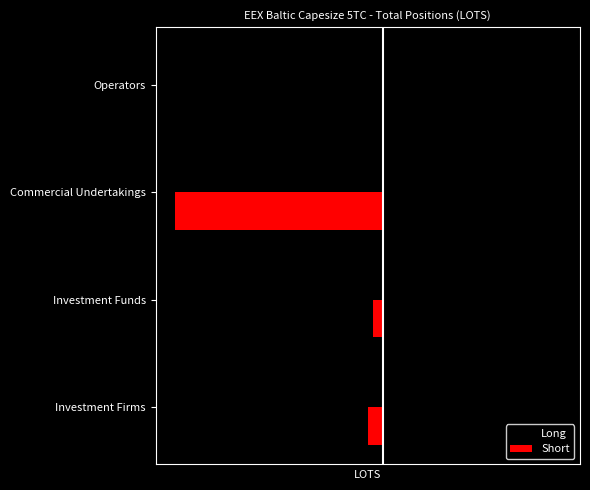

Reading left to right, transcribe all the data shown in this chart.

Long: 3063.6	14816.3	37338.6	0.0
Short: -3229.1	-2012.0	-43757.9	0.0